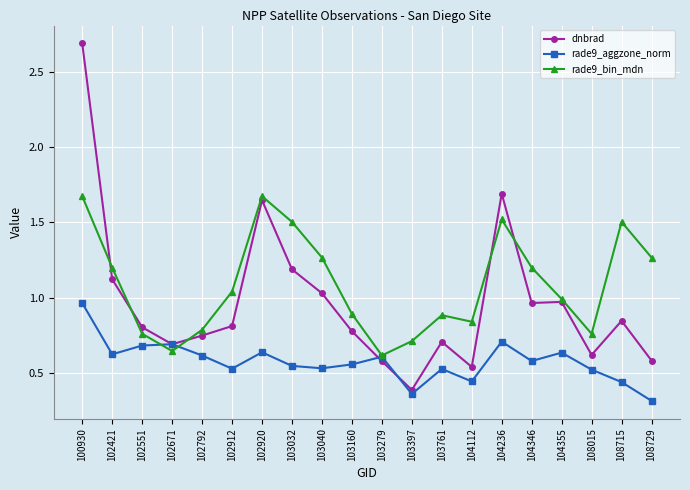

At which category does rade9_aggzone_norm reach its first local valley?

102421